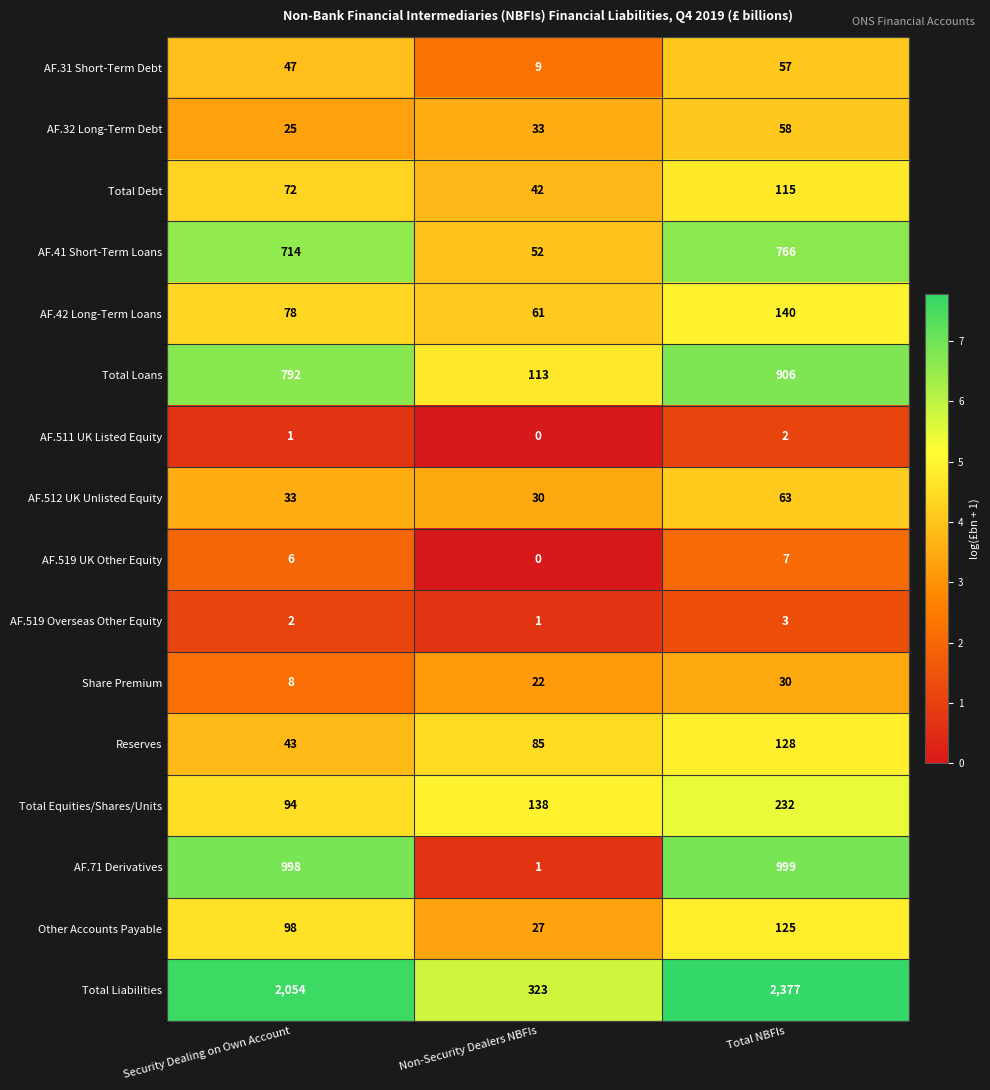

At Total NBFIs, list the series in order from largest to smallest.

Total Liabilities, AF.71 Derivatives, Total Loans, AF.41 Short-Term Loans, Total Equities/Shares/Units, AF.42 Long-Term Loans, Reserves, Other Accounts Payable, Total Debt, AF.512 UK Unlisted Equity, AF.32 Long-Term Debt, AF.31 Short-Term Debt, Share Premium, AF.519 UK Other Equity, AF.519 Overseas Other Equity, AF.511 UK Listed Equity